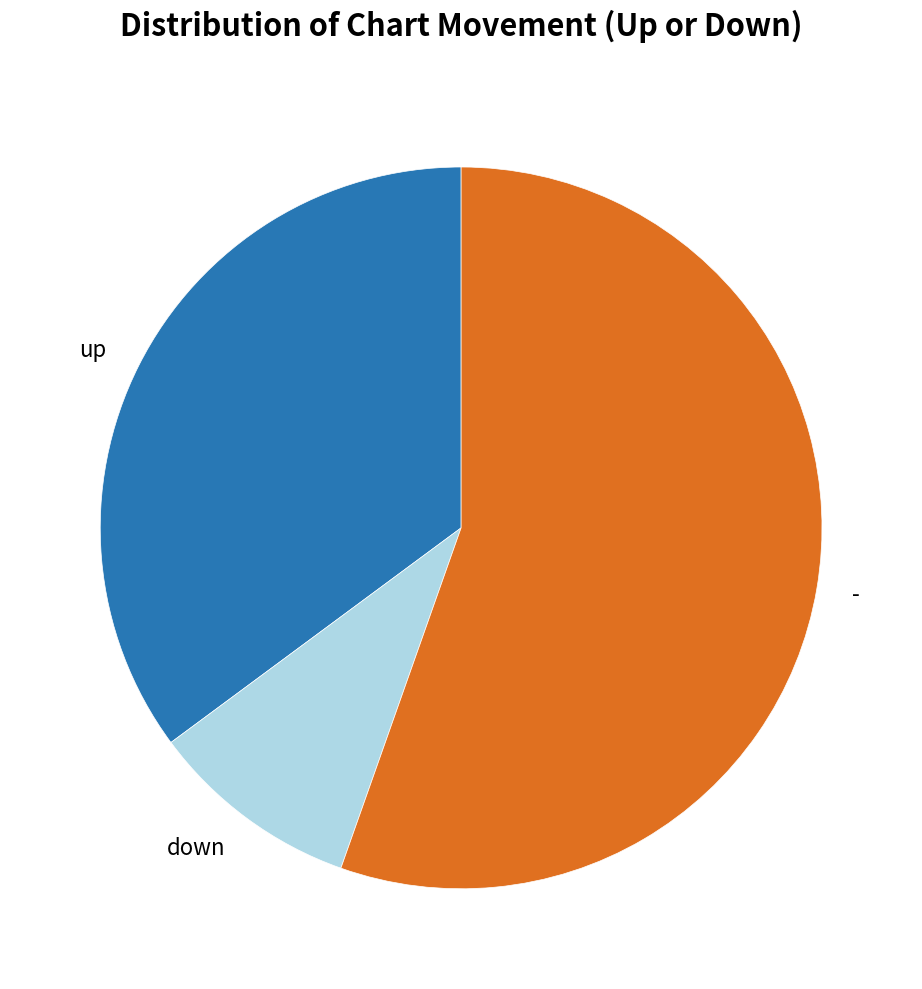

Combined, do up and down account for over 50%?

No